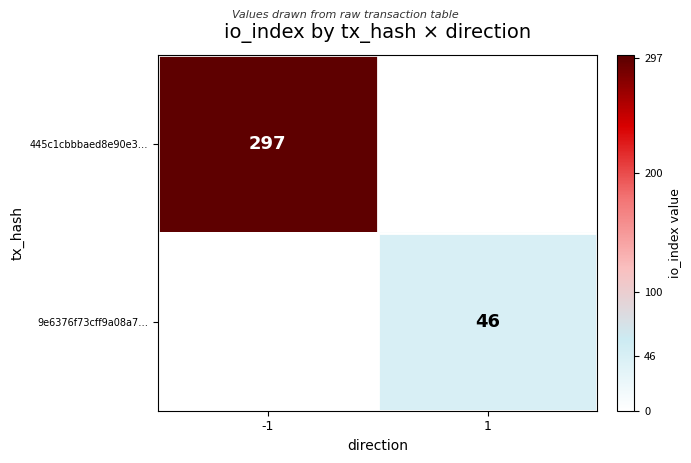

What is the greatest value displayed?

297